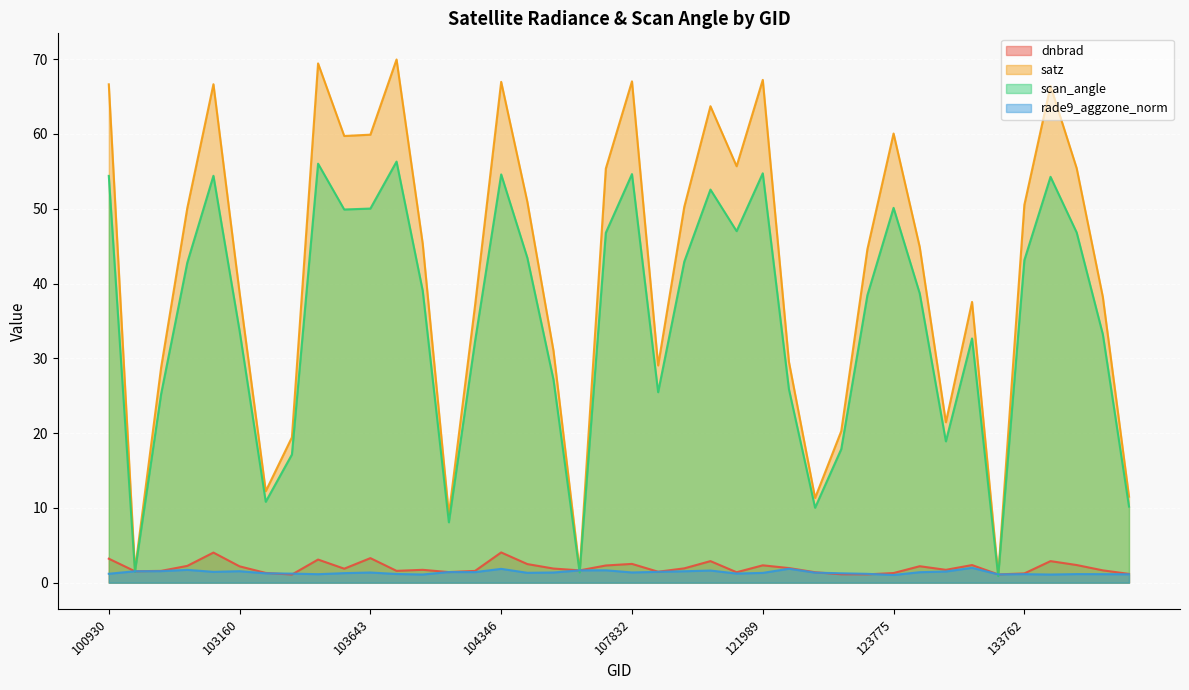

What is the value of the rade9_aggzone_norm point at the 7th from the left?

1.2